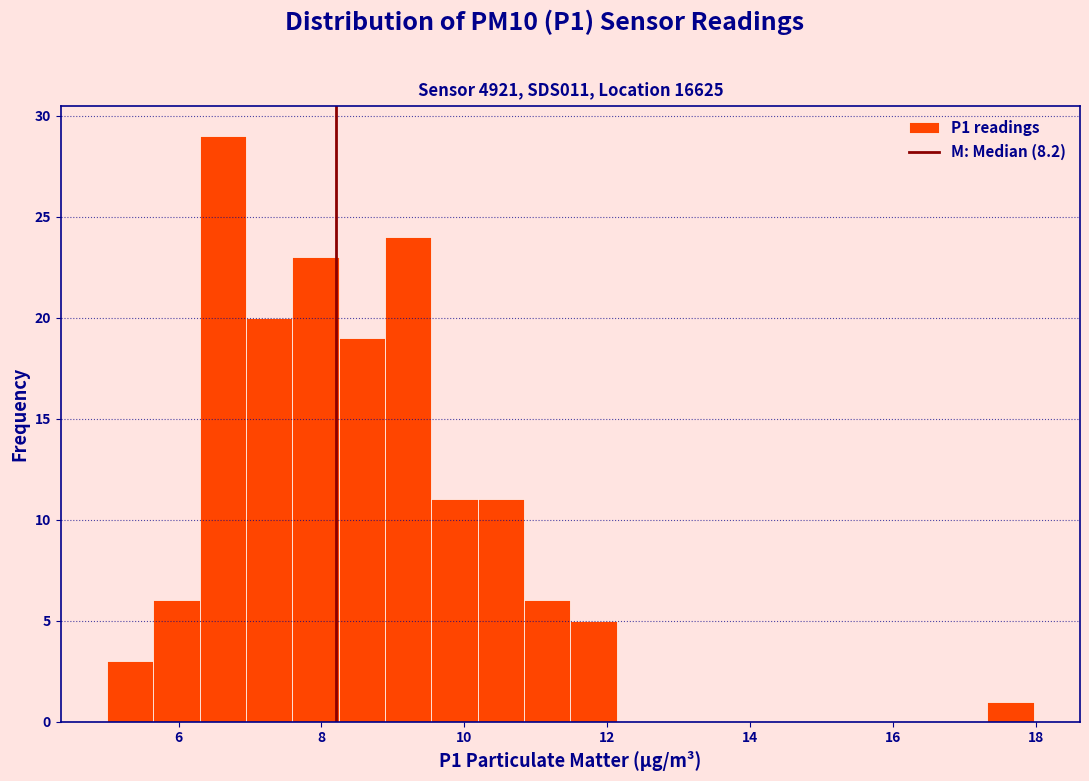

Around what value on the x-axis is the tallest bar? Give the approximate position of its centre, as read against the axis.

6.6